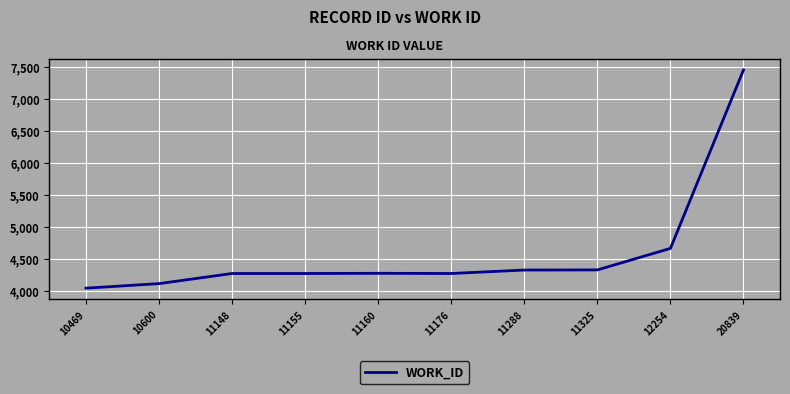

What is the difference between the values at 11160 and 10469?

232